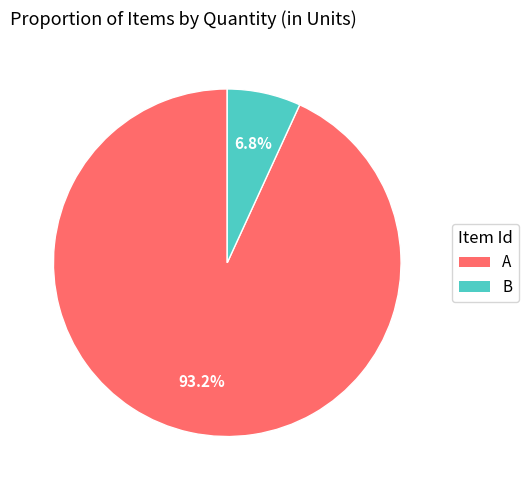

To the nearest percent, what is the difference between the A and B slice percentages?

86%